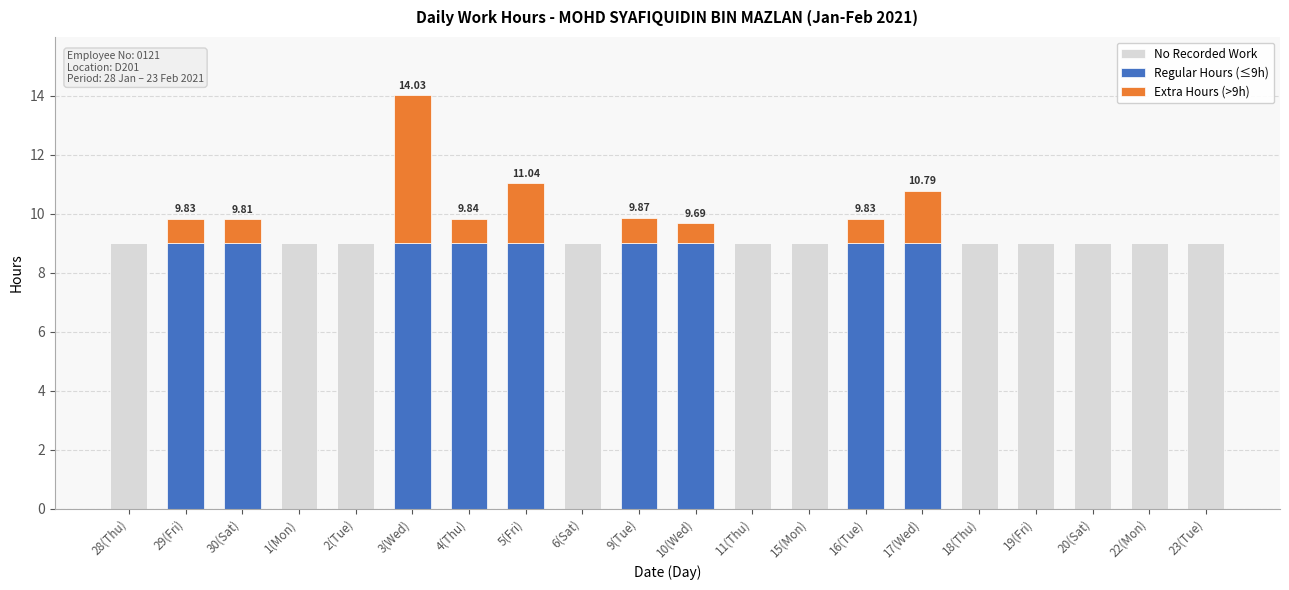

Is it true that No Recorded Work equals 0.0 at 5(Fri)?

True